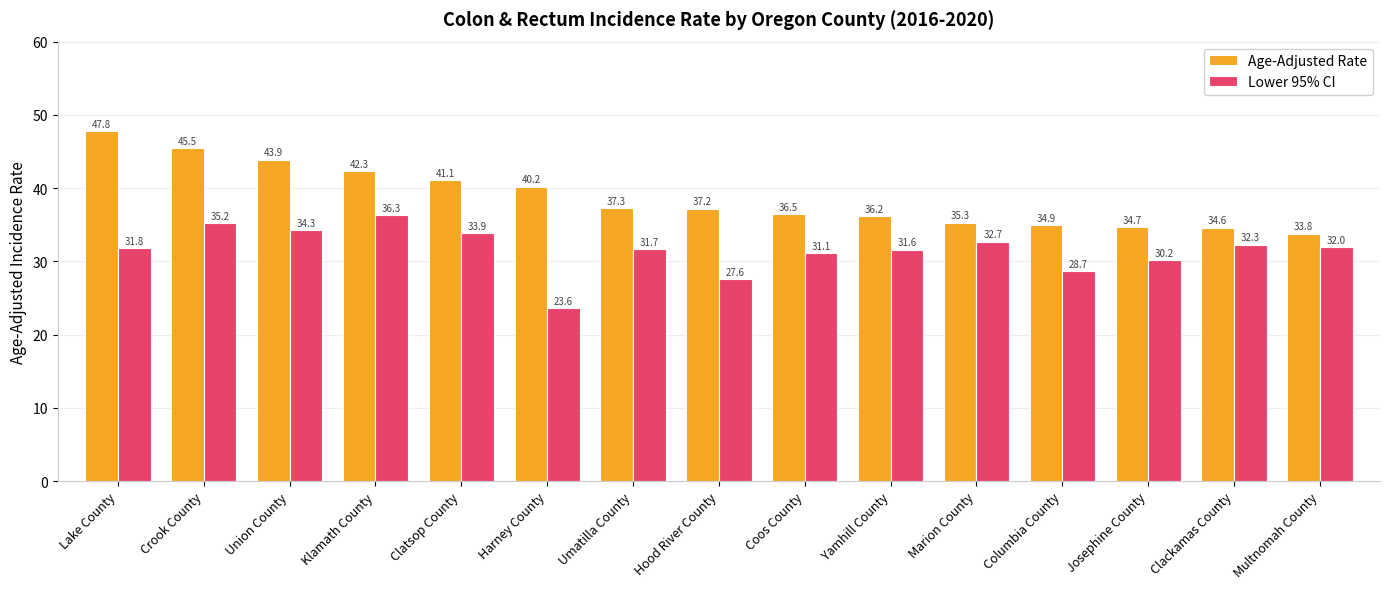

At how many categories does at least one series exceed 26?

15